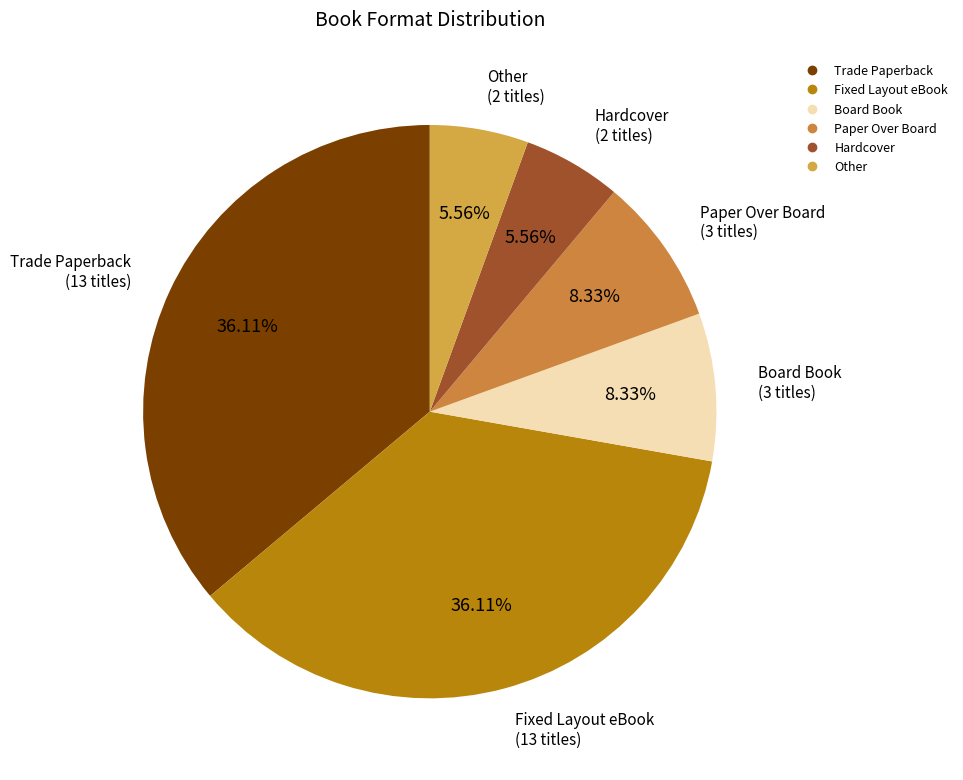

Count the number of slices in the pie.

6